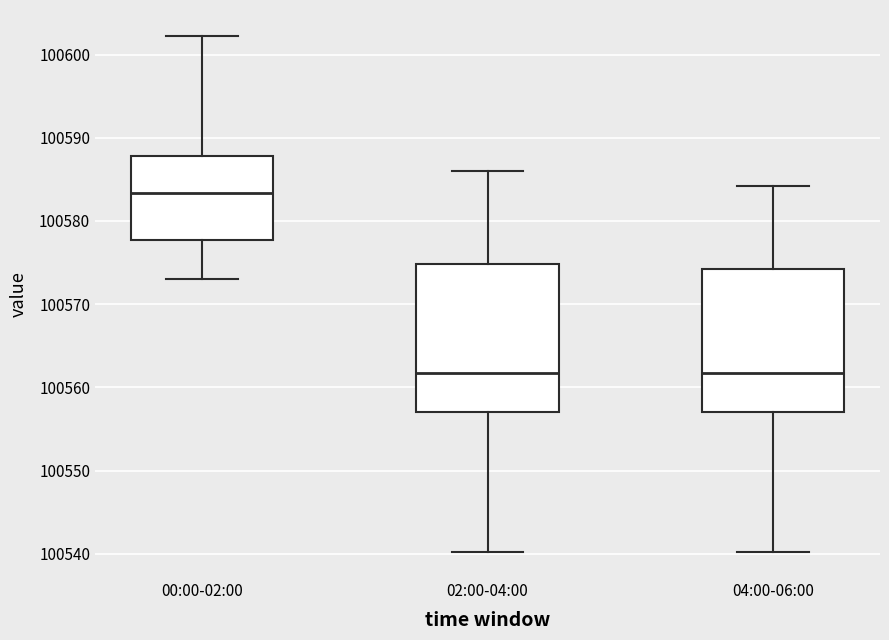

Reading left to right, read every box against the y-axis: the position of its median line, the range the box covers, and the ends of its whiskers. The values are not printed on the chart, so give them approximately, as read against the axis.

00:00-02:00: median 100583, box 100578 to 100588, whiskers 100573 to 100602
02:00-04:00: median 100562, box 100557 to 100575, whiskers 100540 to 100586
04:00-06:00: median 100562, box 100557 to 100574, whiskers 100540 to 100584